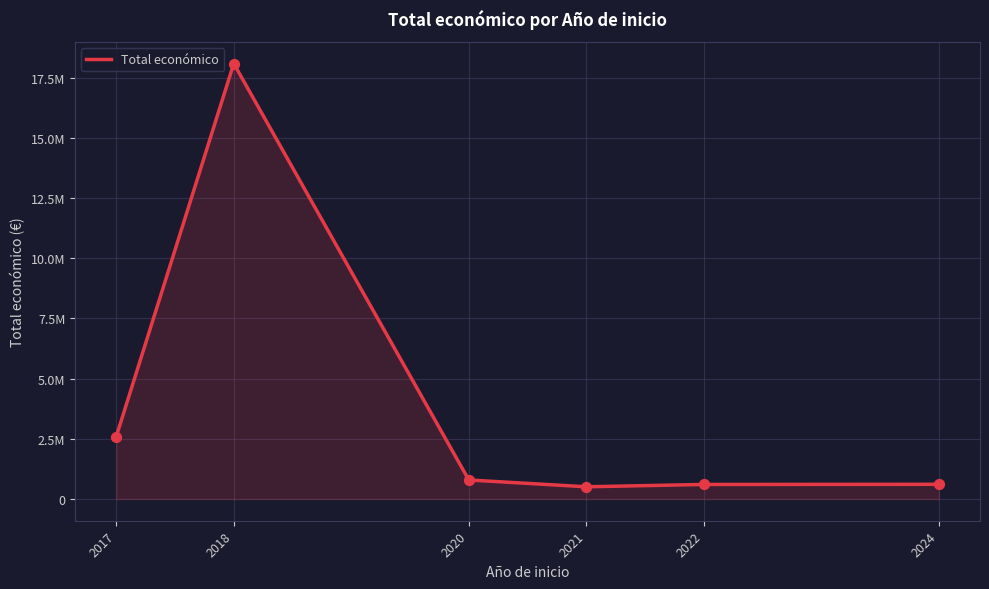

Between 2018 and 2024, which is larger?

2018